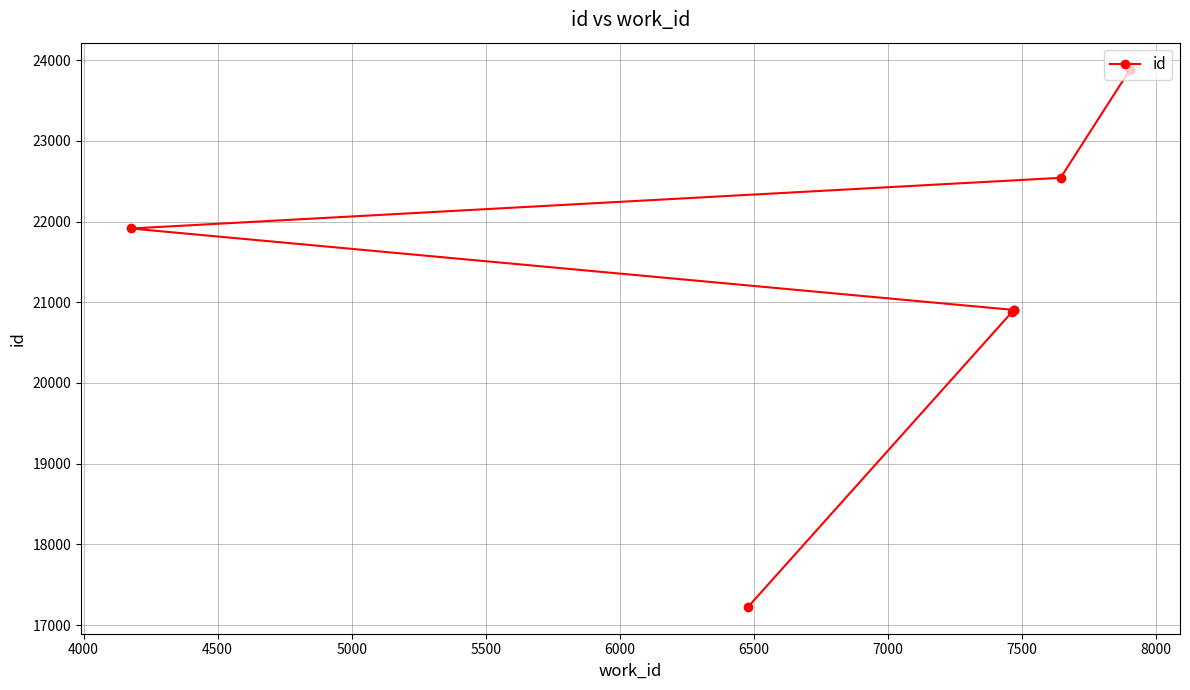

What is the sum of all values?

148252